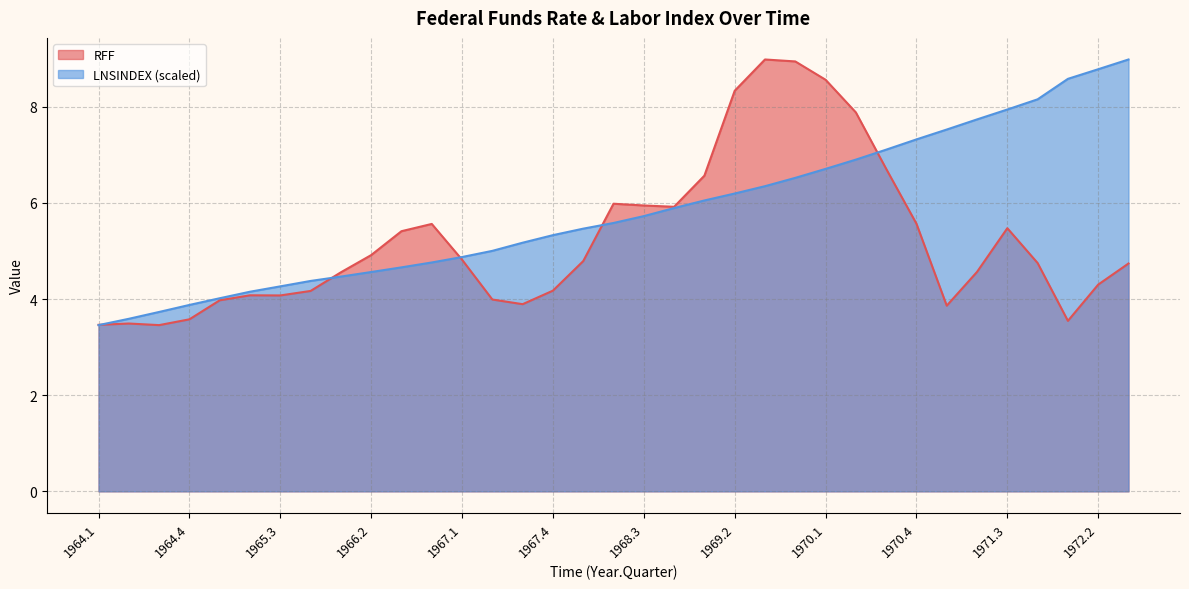

Which series ends up on top after the final intersection of LNSINDEX and RFF?

LNSINDEX